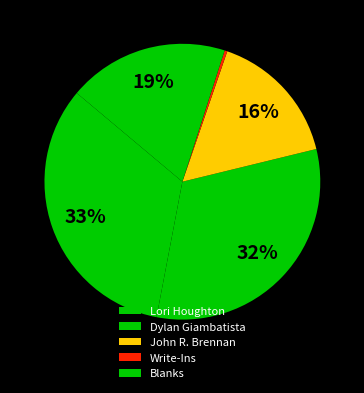

Does any single category account for the majority?

No